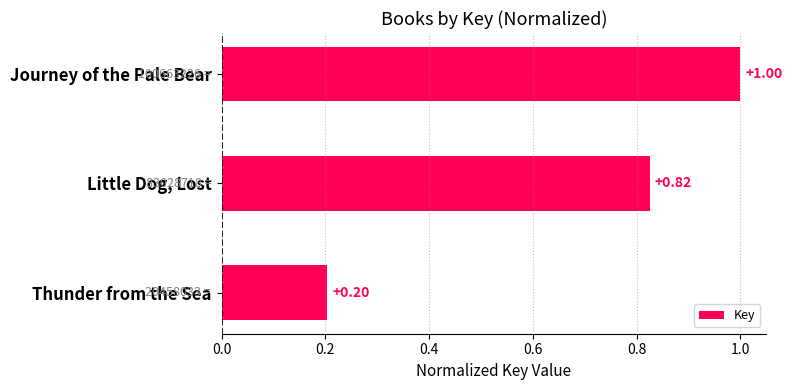

Count the number of data series in this chart.

1